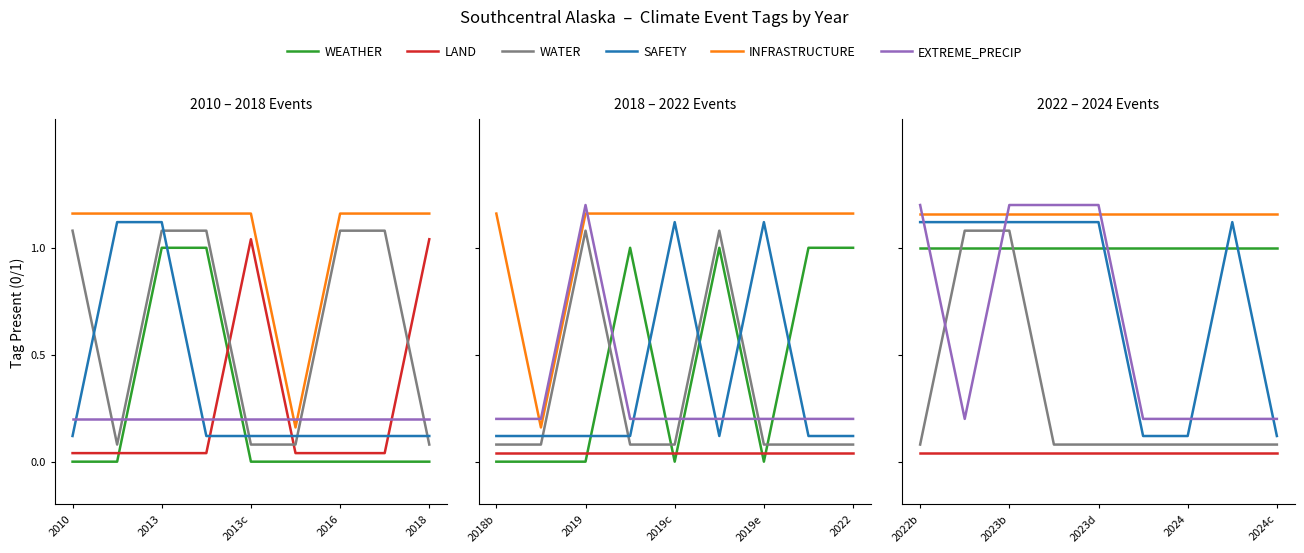

Which series has the largest total across all categories?

INFRASTRUCTURE